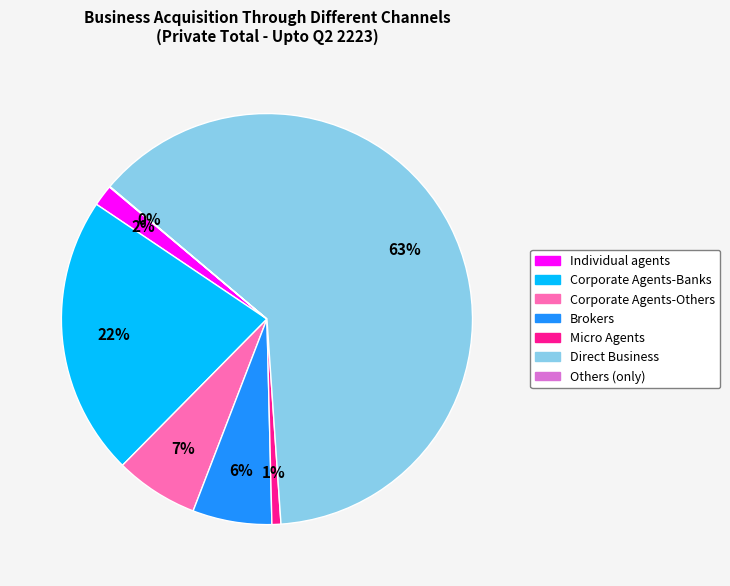

True or false: Micro Agents accounts for 1% of the total.

True